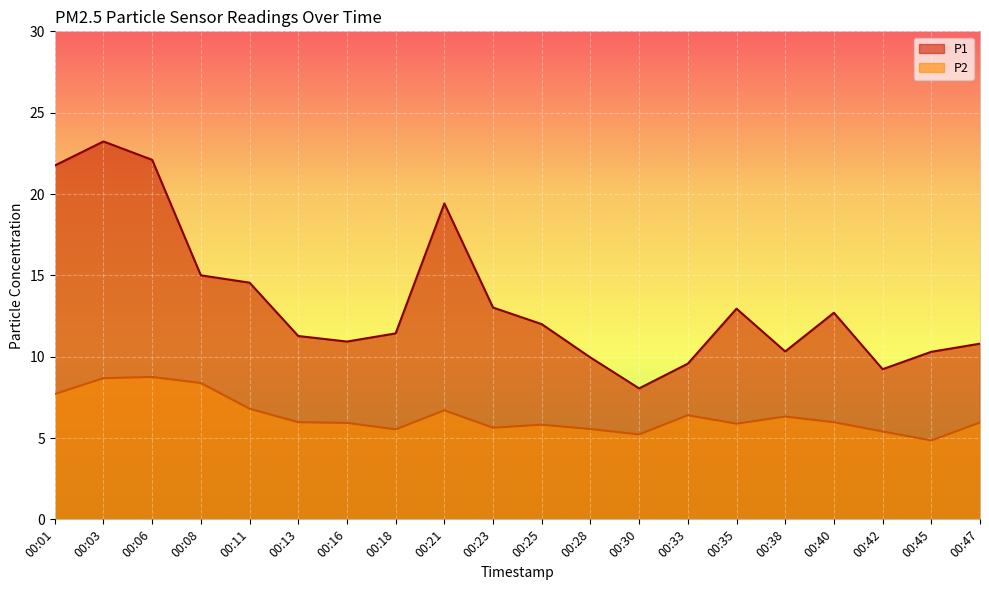

Which series has the largest total across all categories?

P1